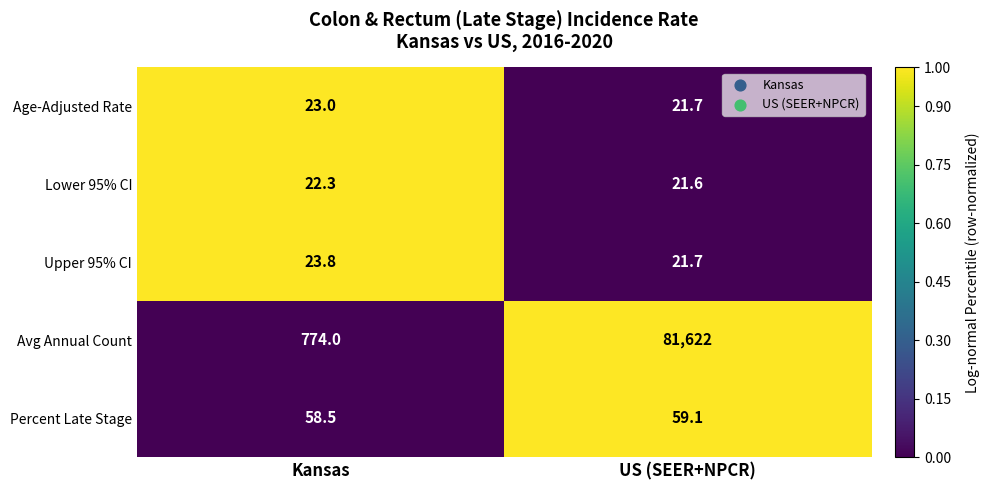

True or false: Percent Late Stage has a value of 59.1 at US (SEER+NPCR).

True